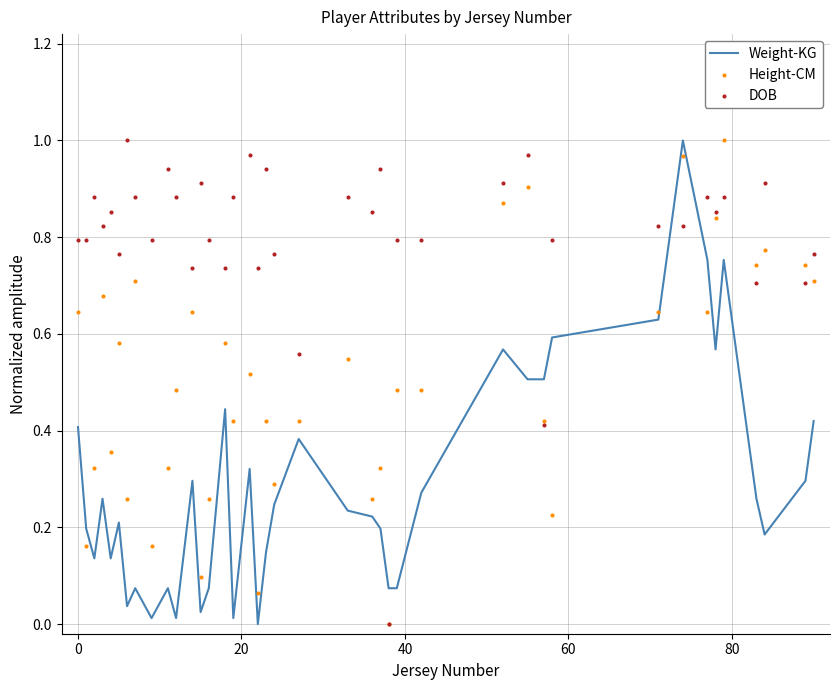

Which series reaches the minimum Y coordinate?

Weight-KG